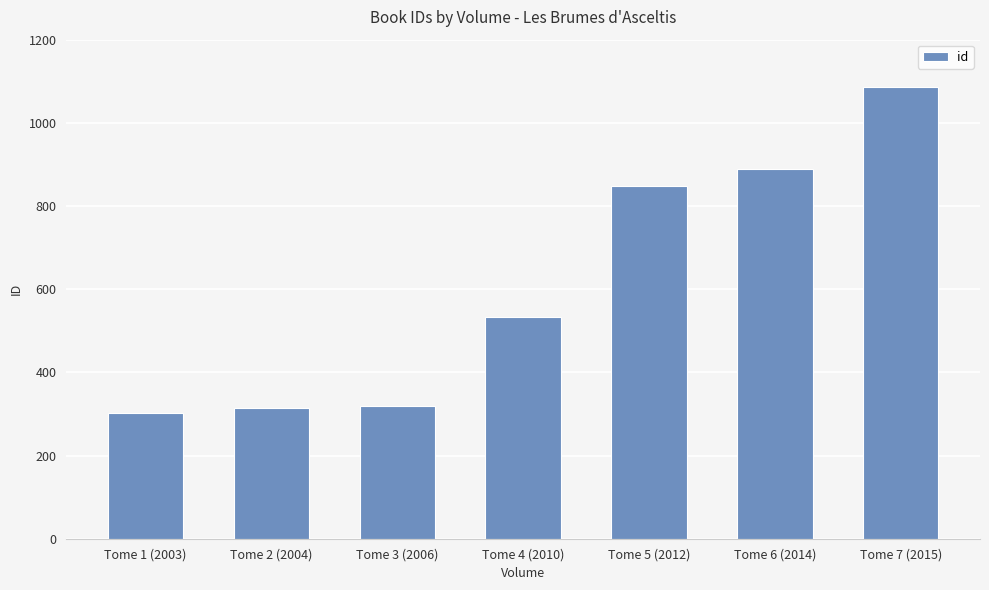

What is the label of the 1st bar from the right?

Tome 7 (2015)